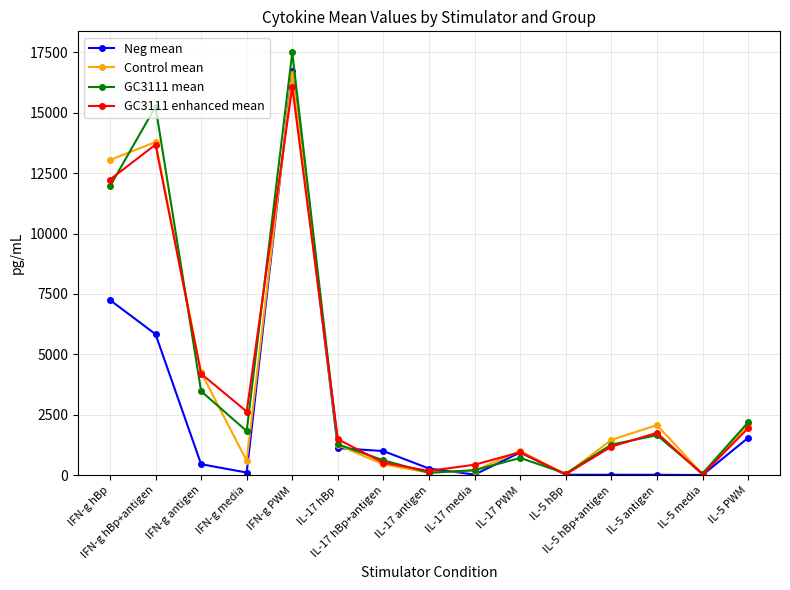

At which label does Control mean reach its peak?

IFN-g PWM